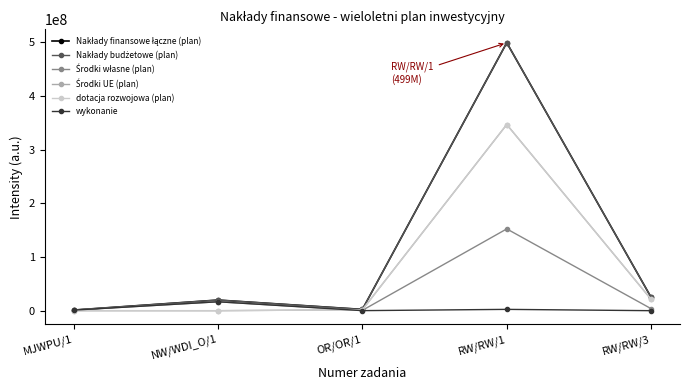

Which series has the largest range (max minus min)?

Nakłady finansowe łączne (plan)